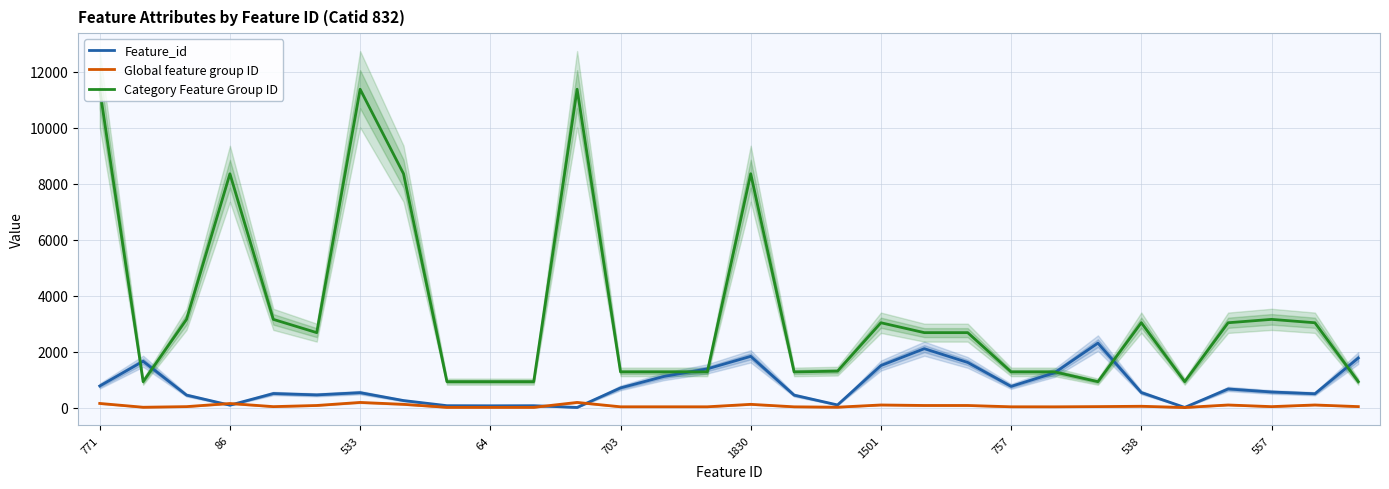

At which category does the chart reach its minimum across all series?

25